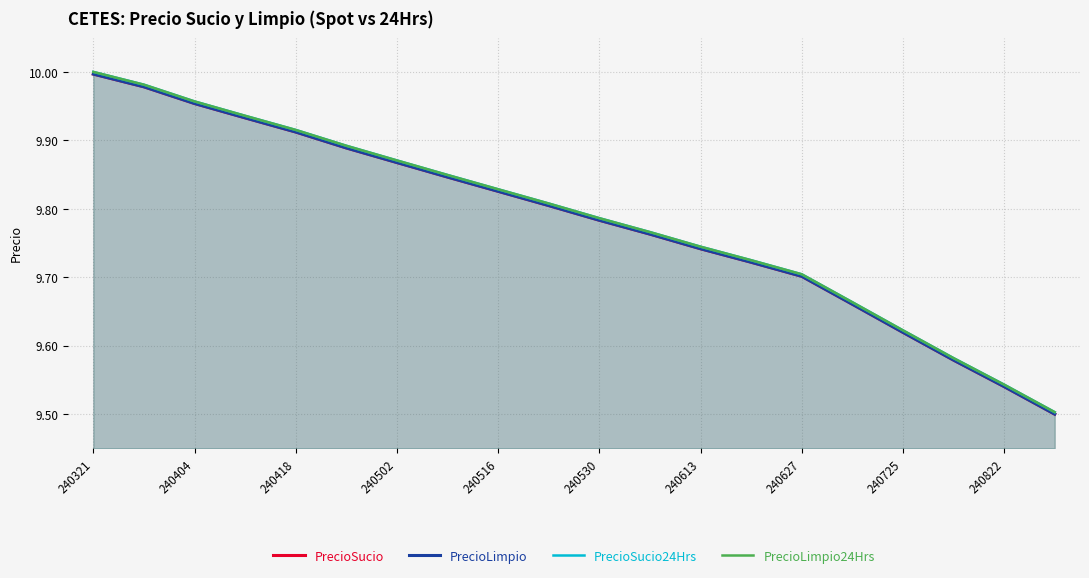

Which series has the widest spread of values?

PrecioSucio24Hrs